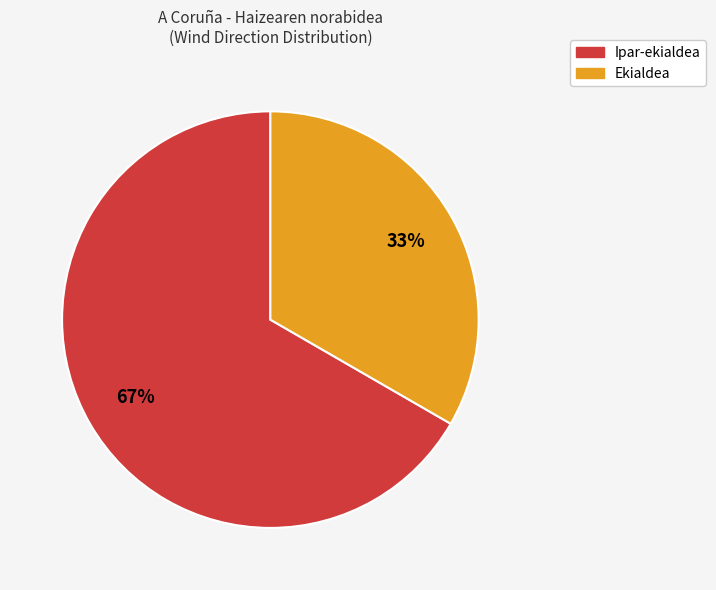

Do Ipar-ekialdea and Ekialdea together represent more than half of the pie?

Yes